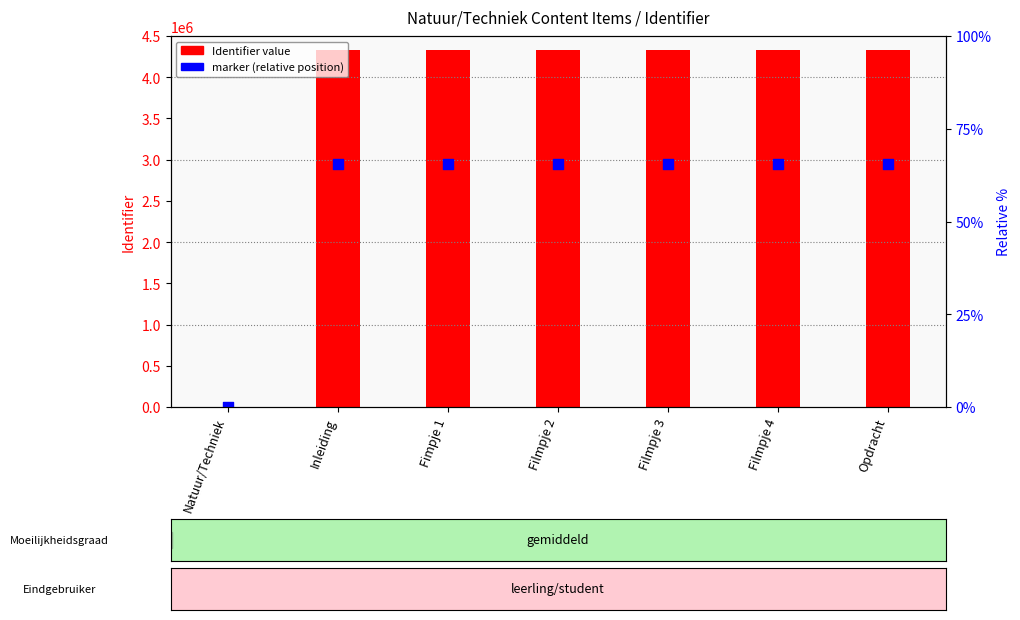

Which series reaches the minimum Y coordinate?

Identifier value